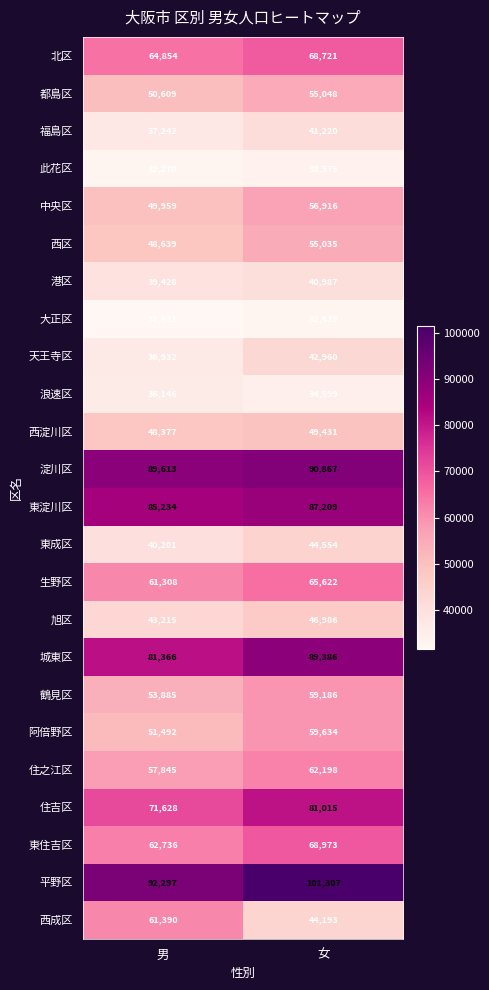

What is the difference between the maximum and minimum values in the 西区 series?

6396